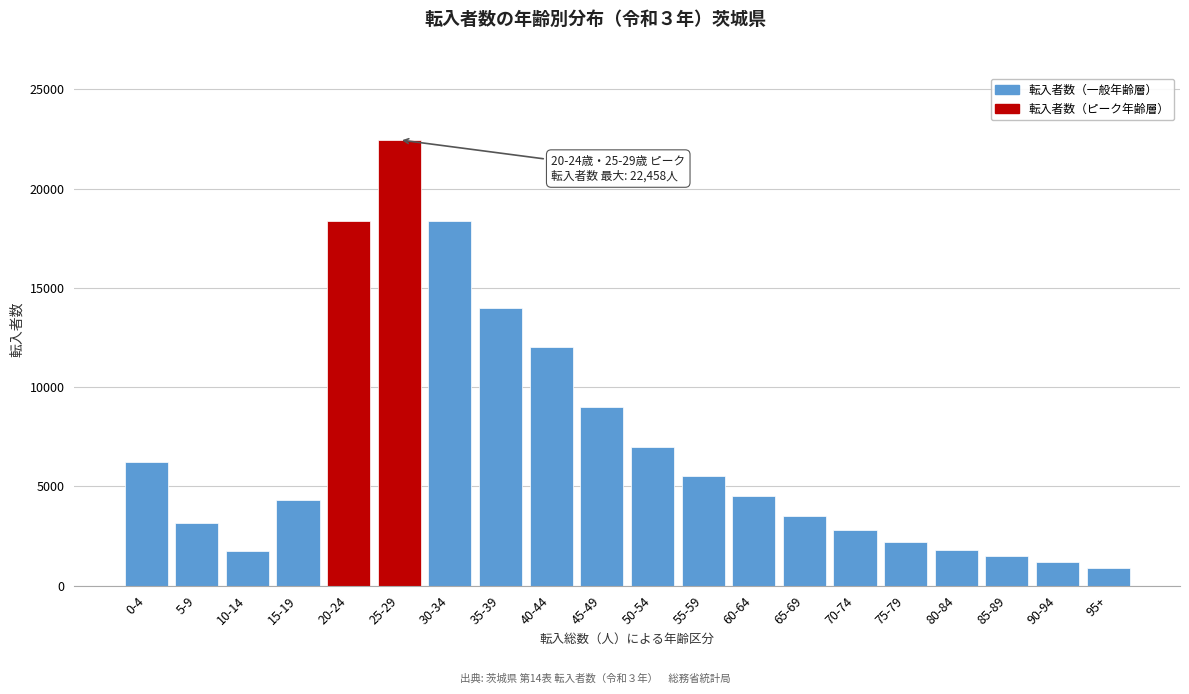

The value at 70-74 is 565. True or false?

False